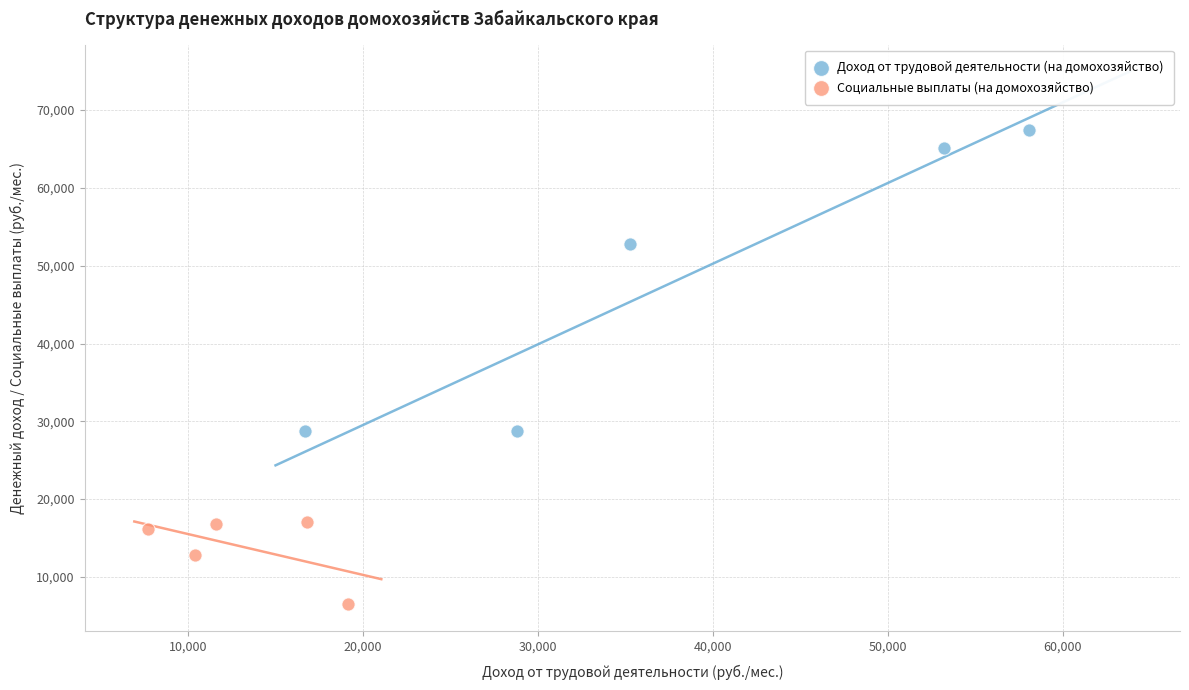

Which series contains the highest Y value?

Доход от трудовой деятельности (на домохозяйство)